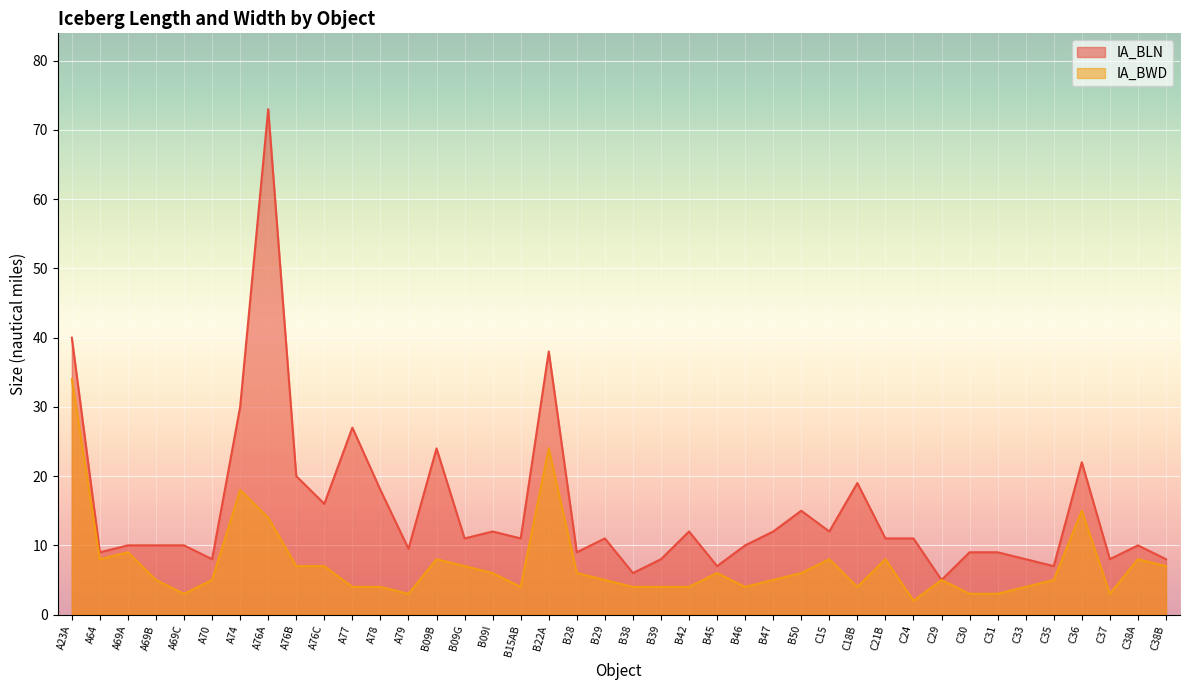

Which category has the lowest value in the IA_BLN series?

C29